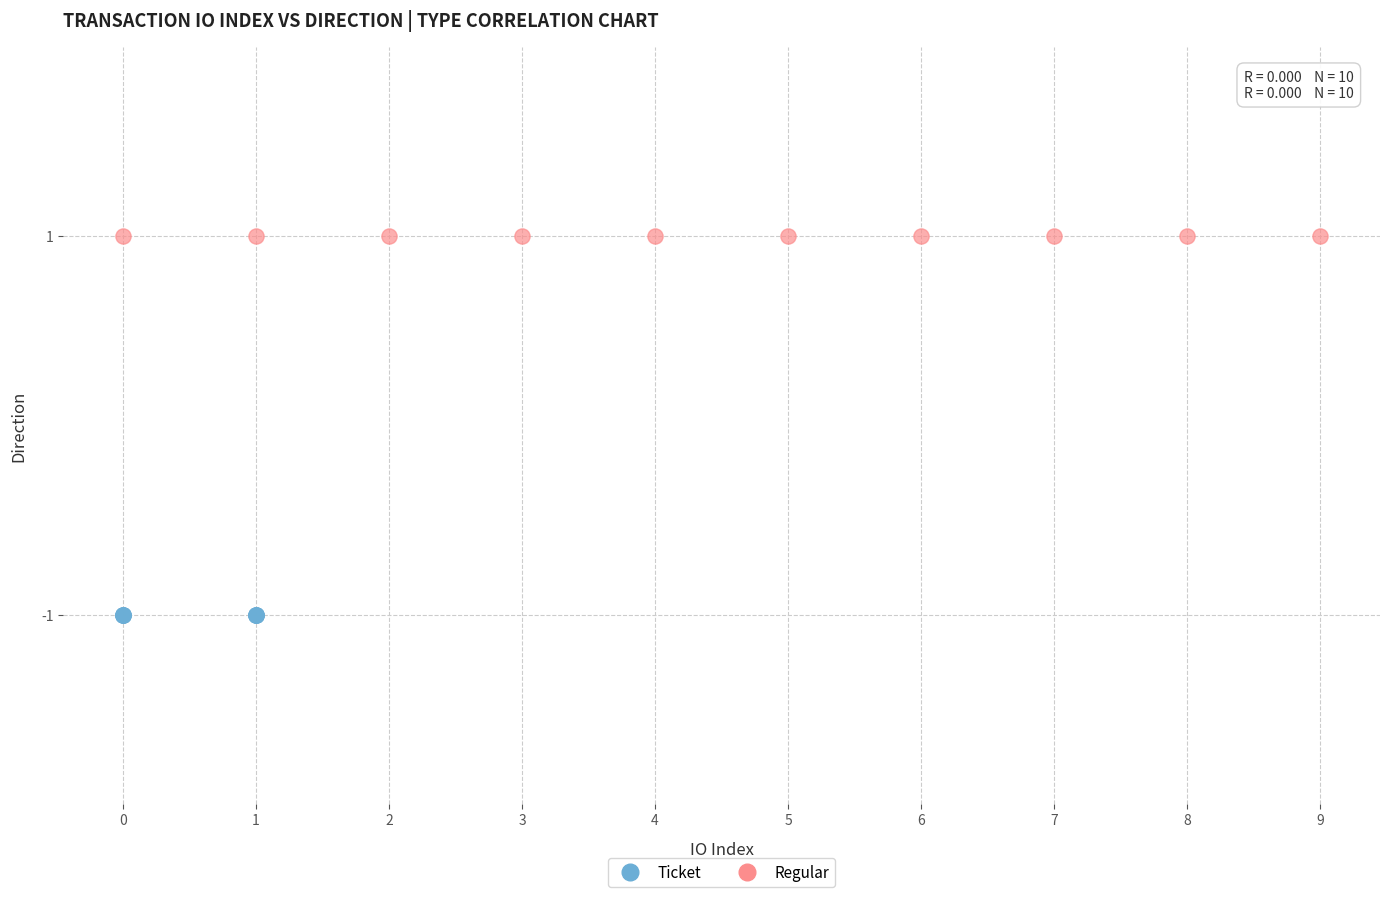

Which series reaches the maximum Y coordinate?

Regular